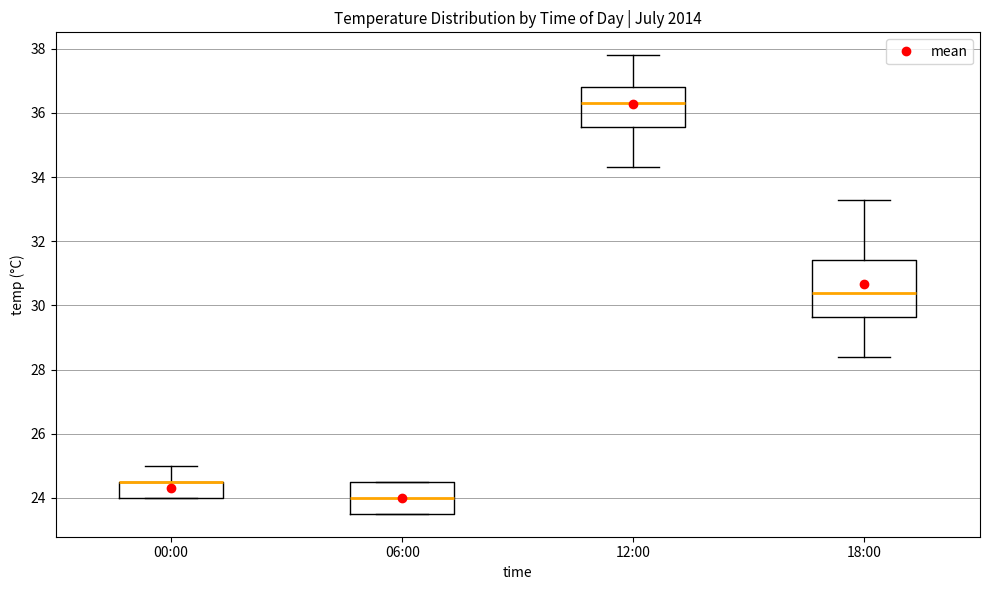

Where is the upper edge of the box for 00:00 on the y-axis? The values are not printed on the chart, so give them approximately, as read against the axis.

24.6